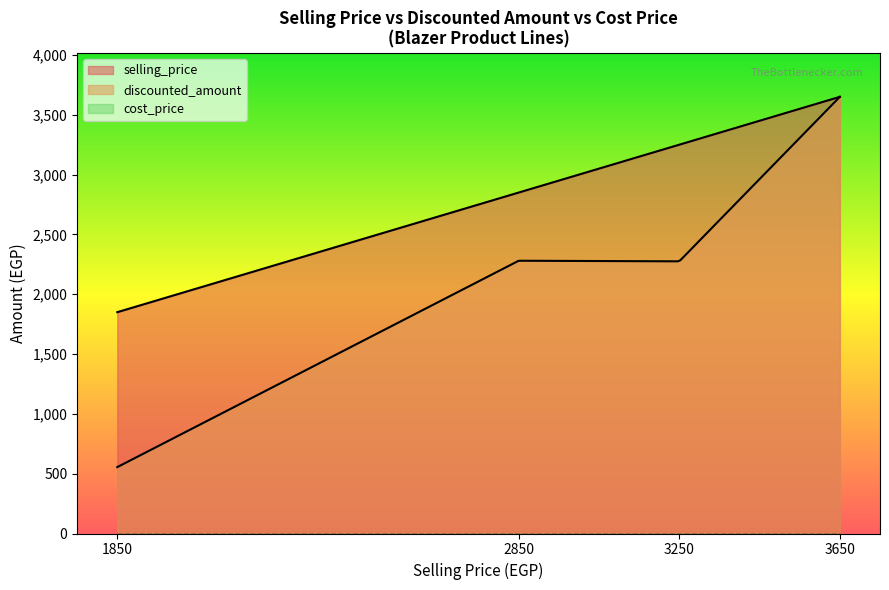

Which series changed the most between 3650_1 and 3250_3?

discounted_amount